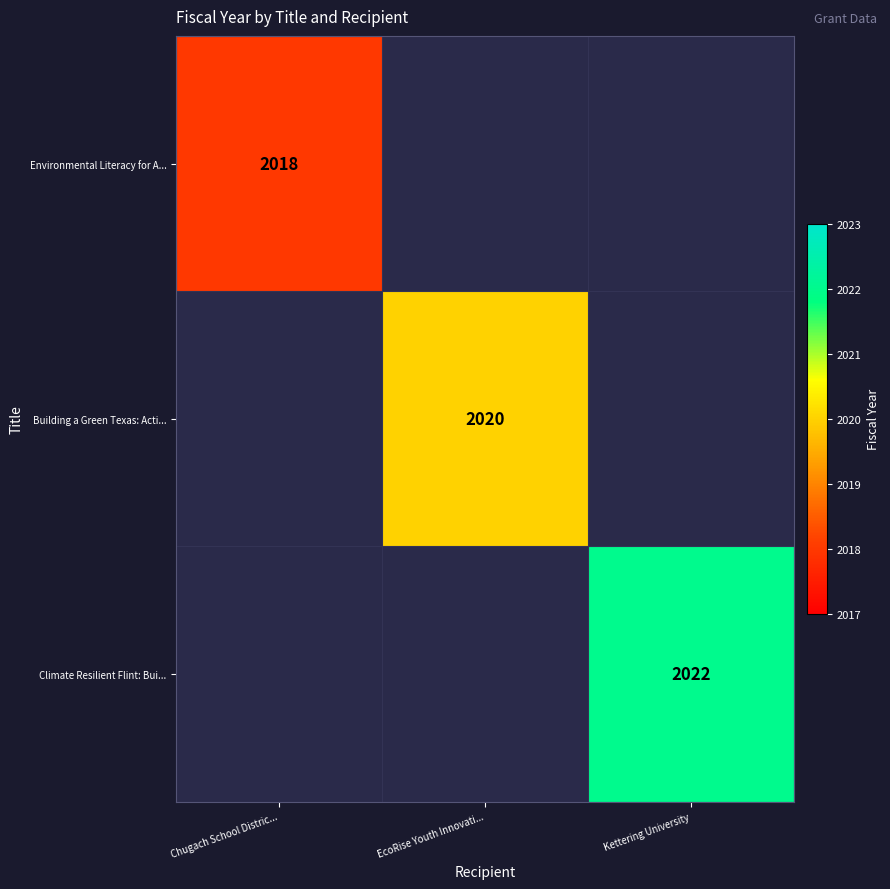

The value of Environmental Literacy for A... at Chugach School Distric... is 2018. True or false?

True